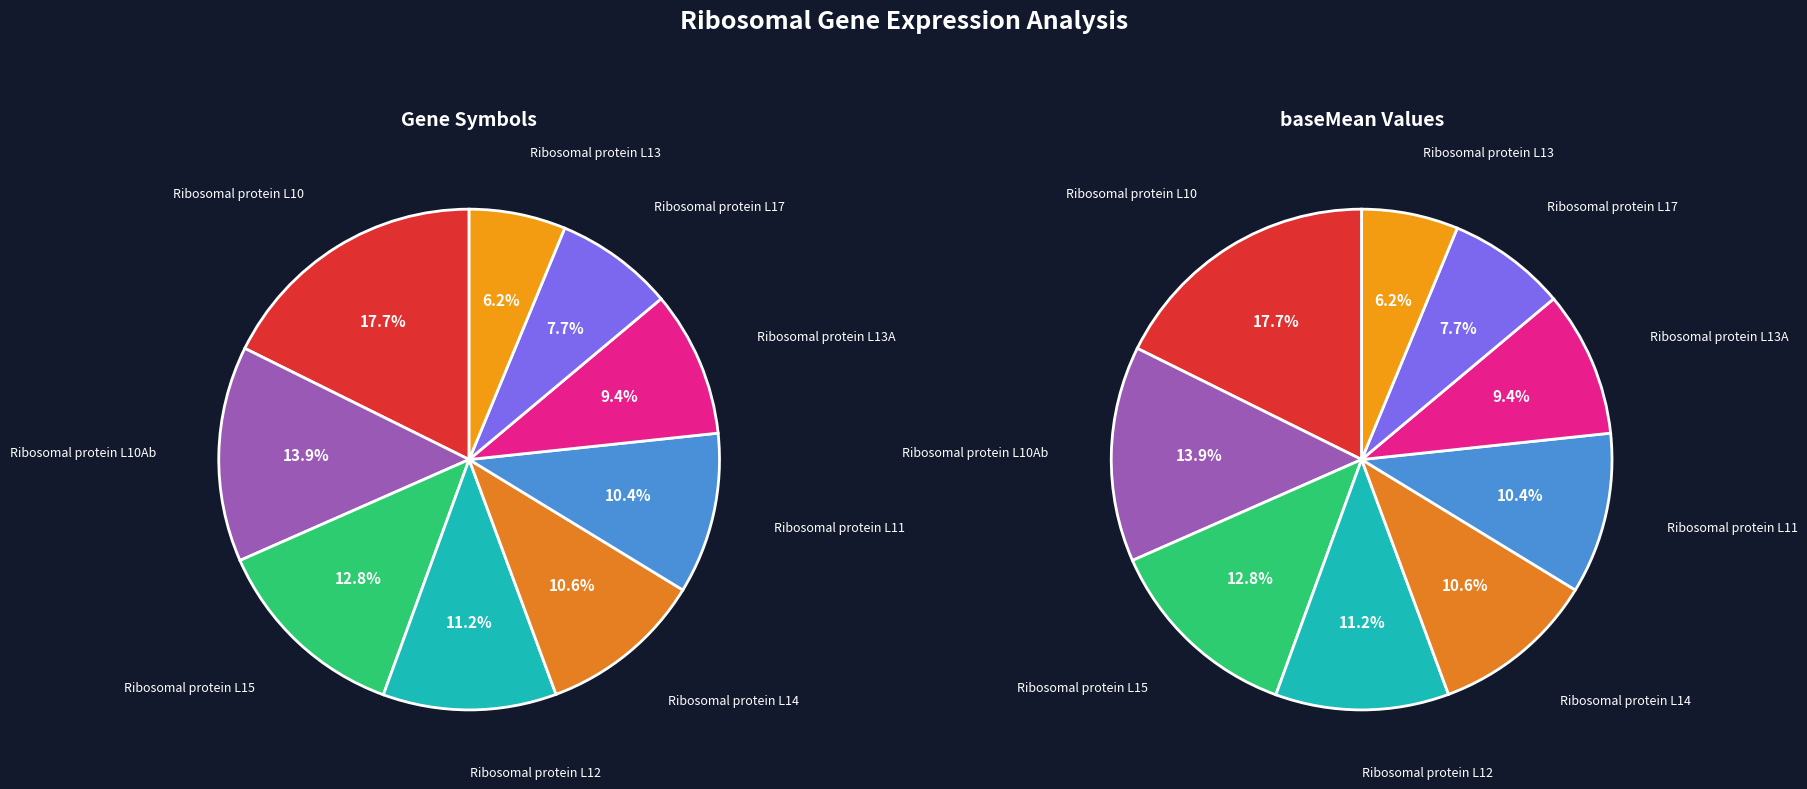

Does RpL12 represent more than half of the total?

No